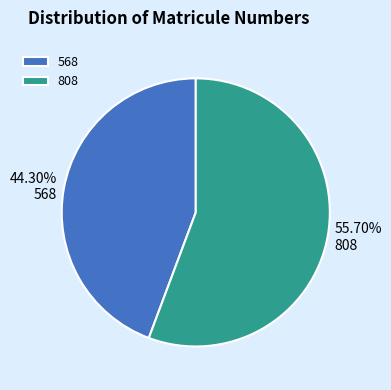

What percentage do 808 and 568 together represent?

100.0%